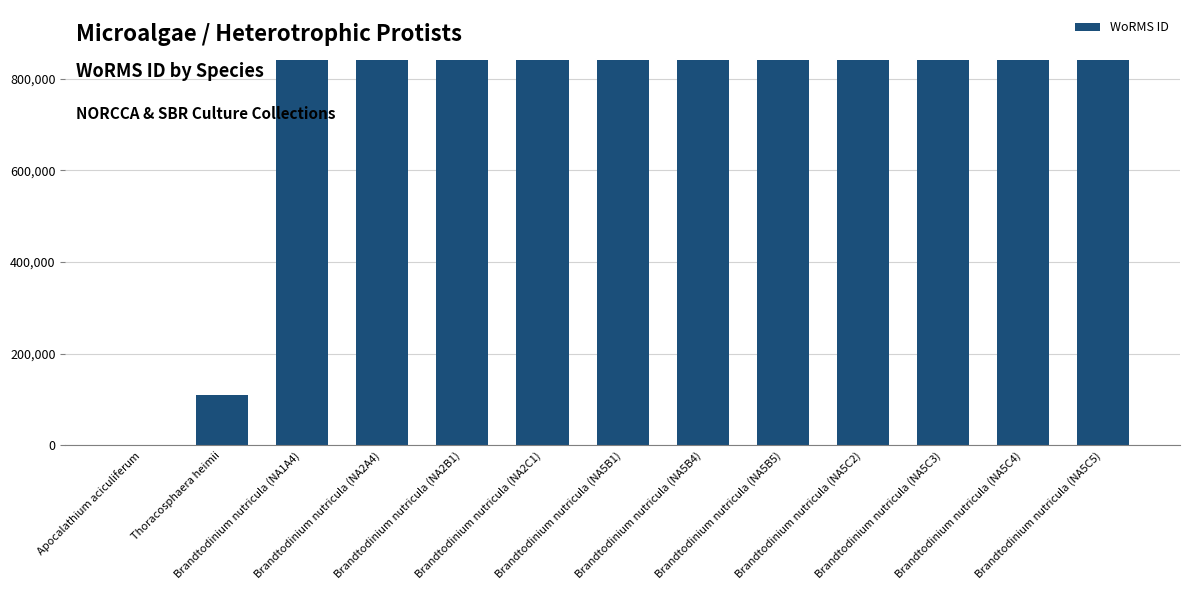

What is the maximum value shown in the chart?

840495